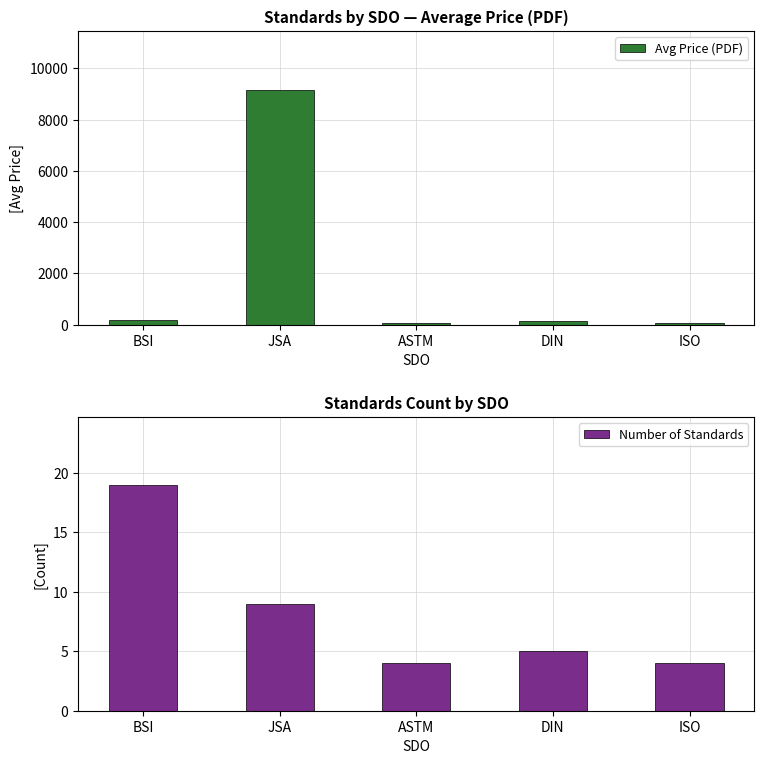

What is the sum of the Avg Price (PDF) values at BSI and JSA?

9344.1